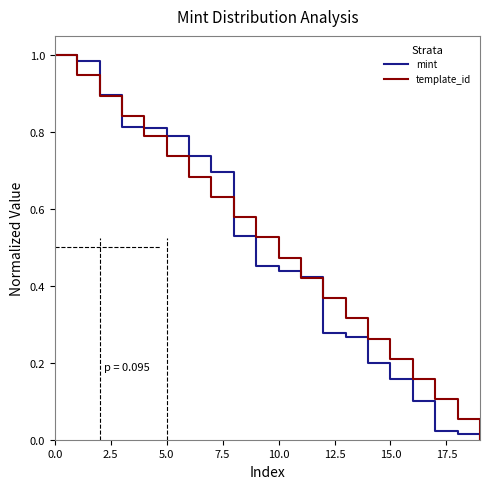

How many times do template_id and mint cross each other?

6